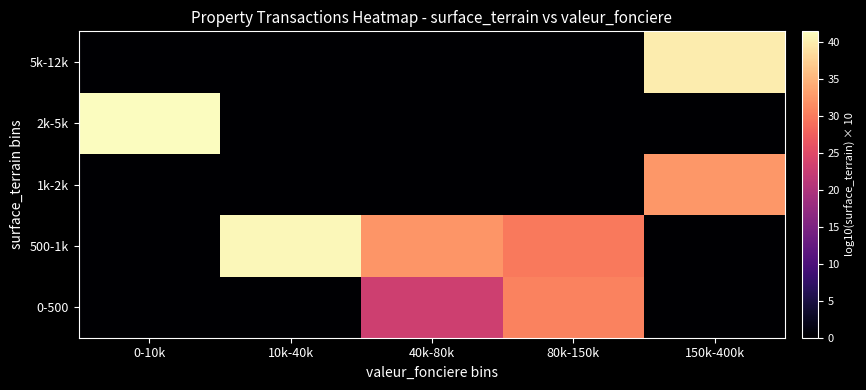

What is the total value across all series at 150k-400k?

72.3